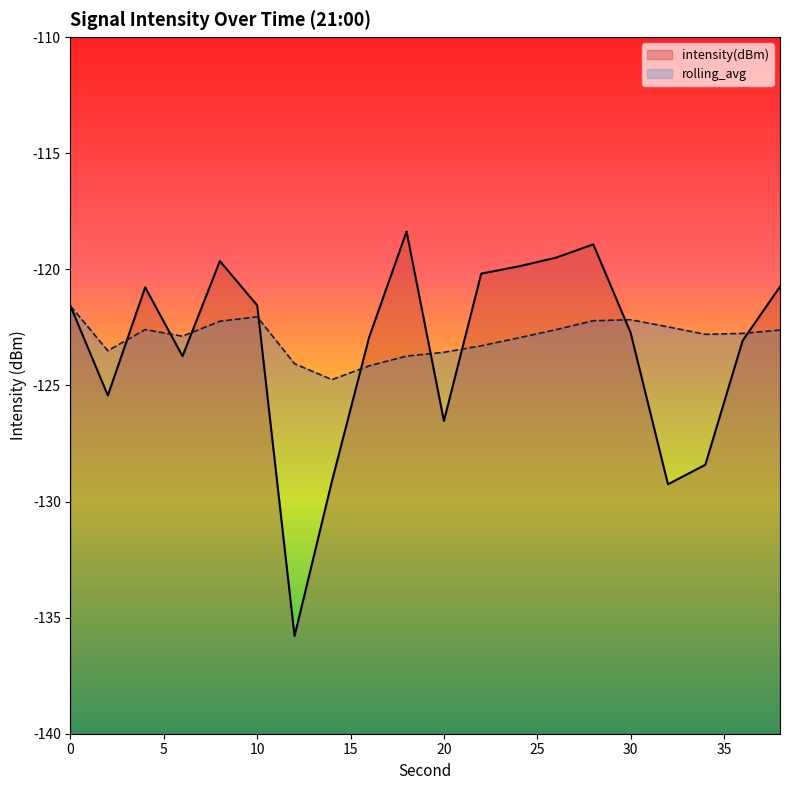

What is the average value of the intensity(dBm) series?

-123.4